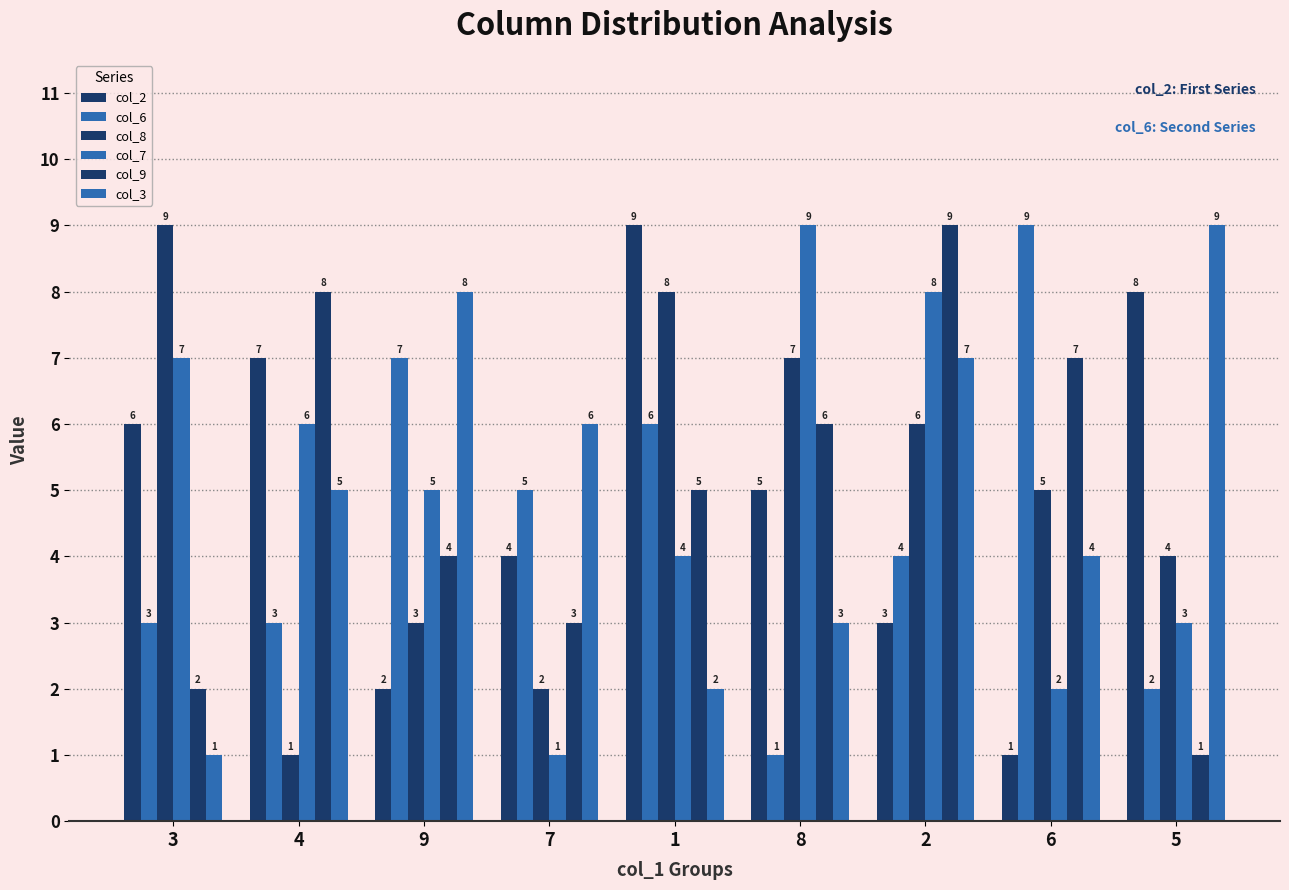

The value of col_8 at 6 is 9. True or false?

False